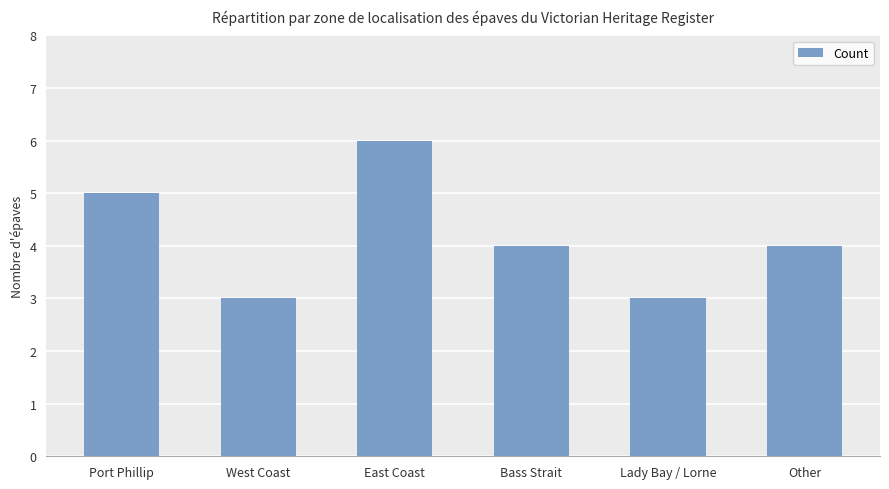

What is the smallest value displayed?

3